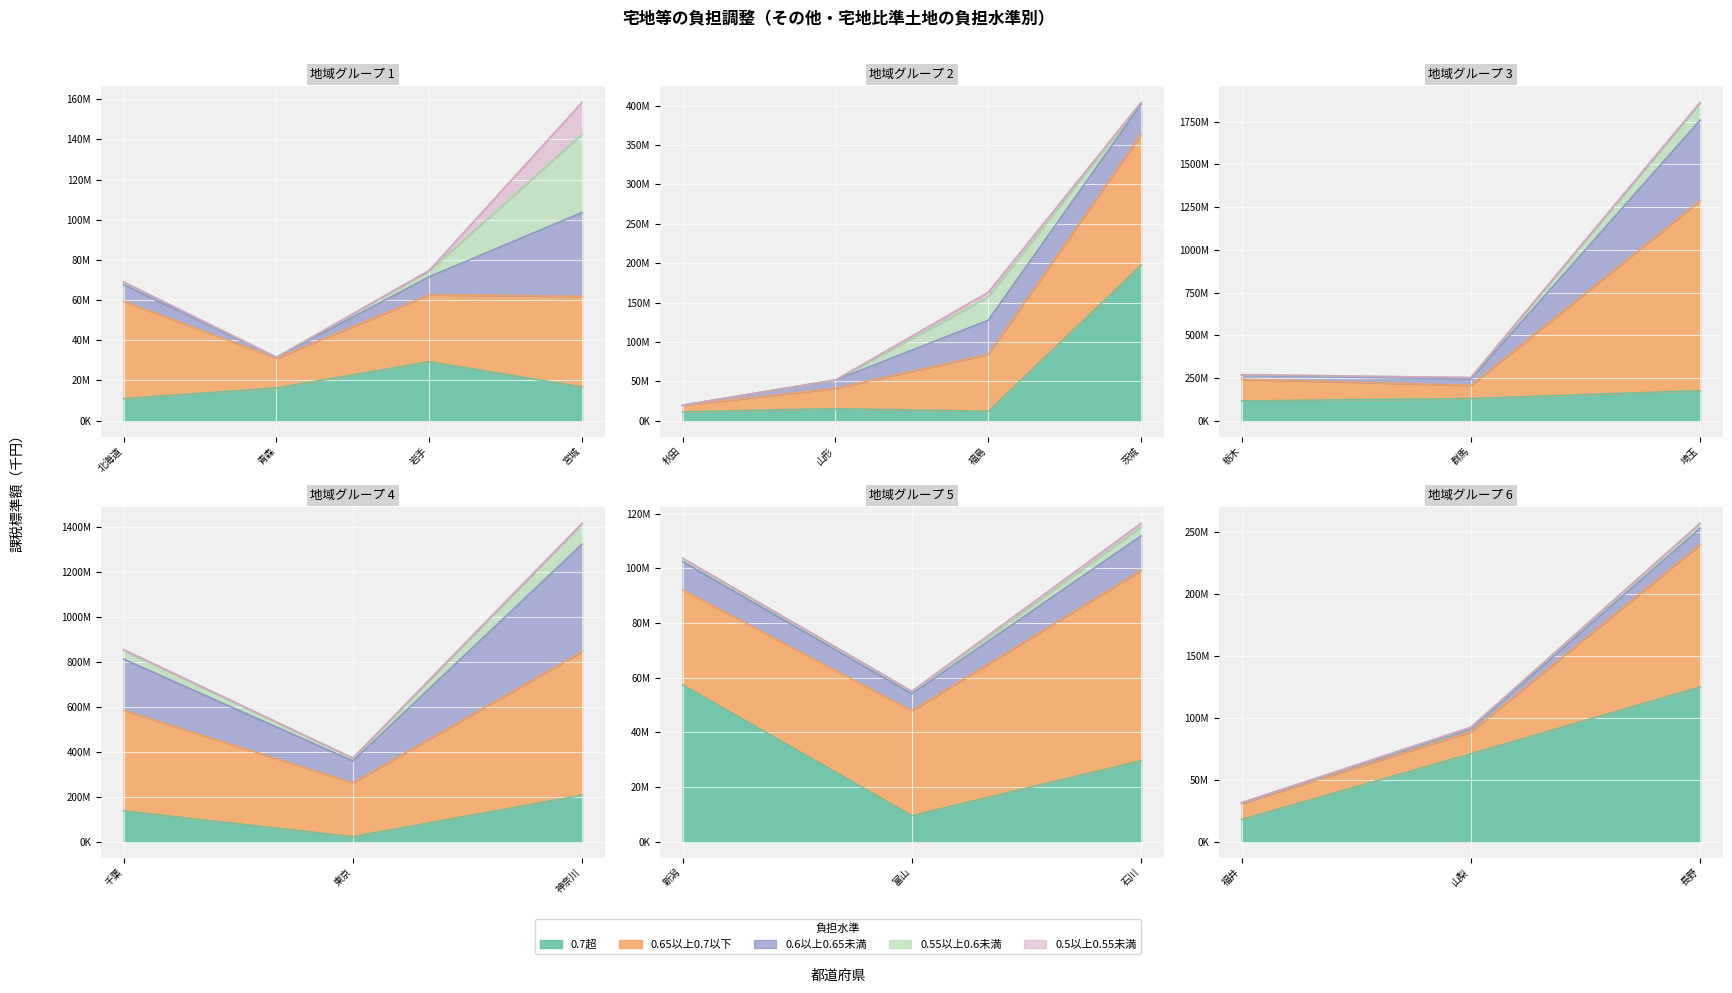

At how many categories does at least one series exceed 717620343?

1